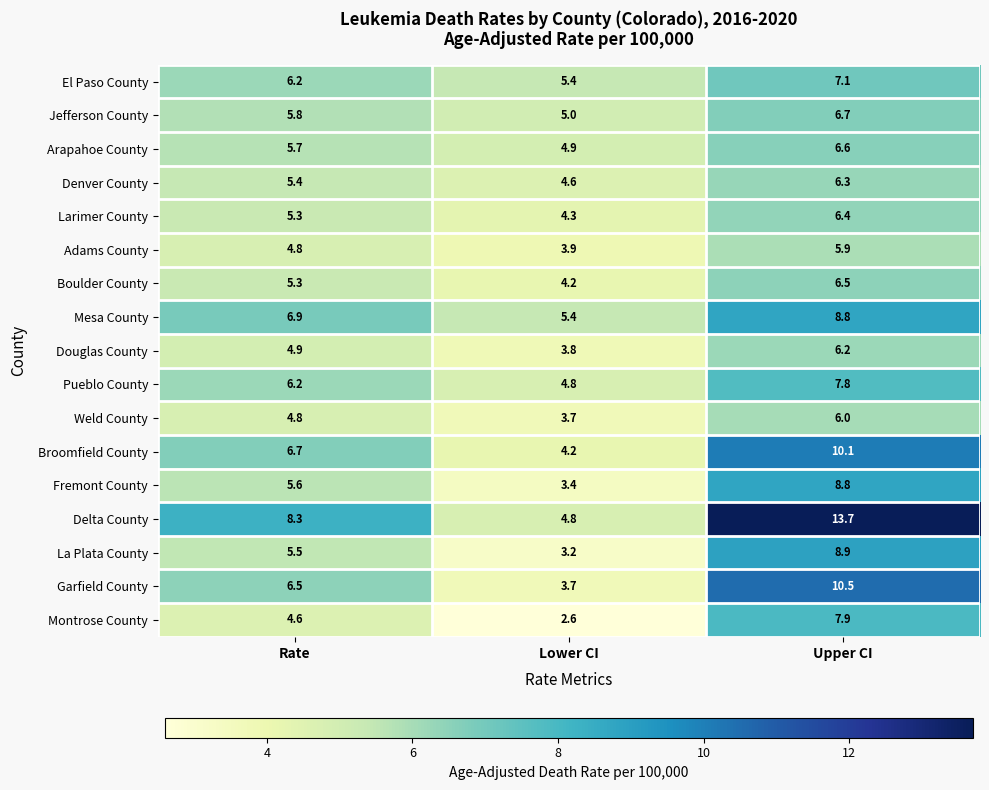

Which series has the widest spread of values?

Delta County